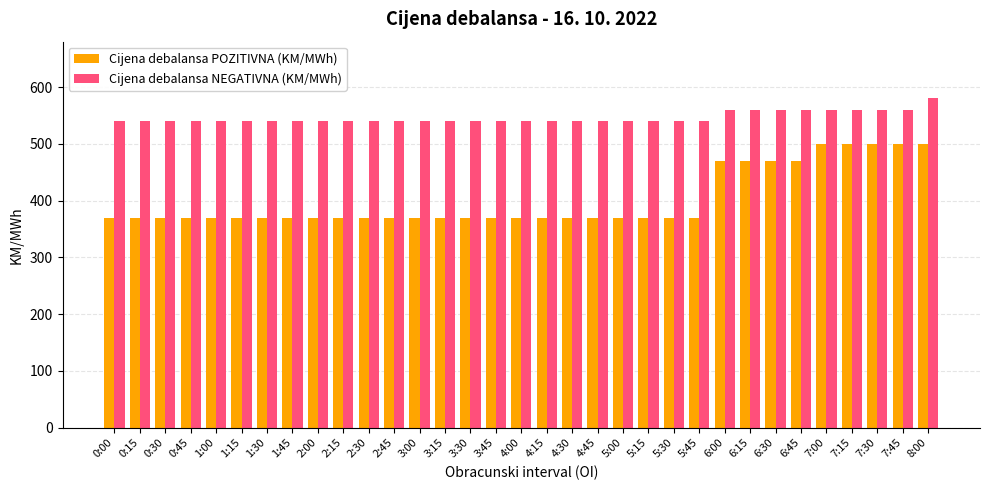

Is it true that Cijena debalansa POZITIVNA (KM/MWh) equals 249 at 3:15?

False